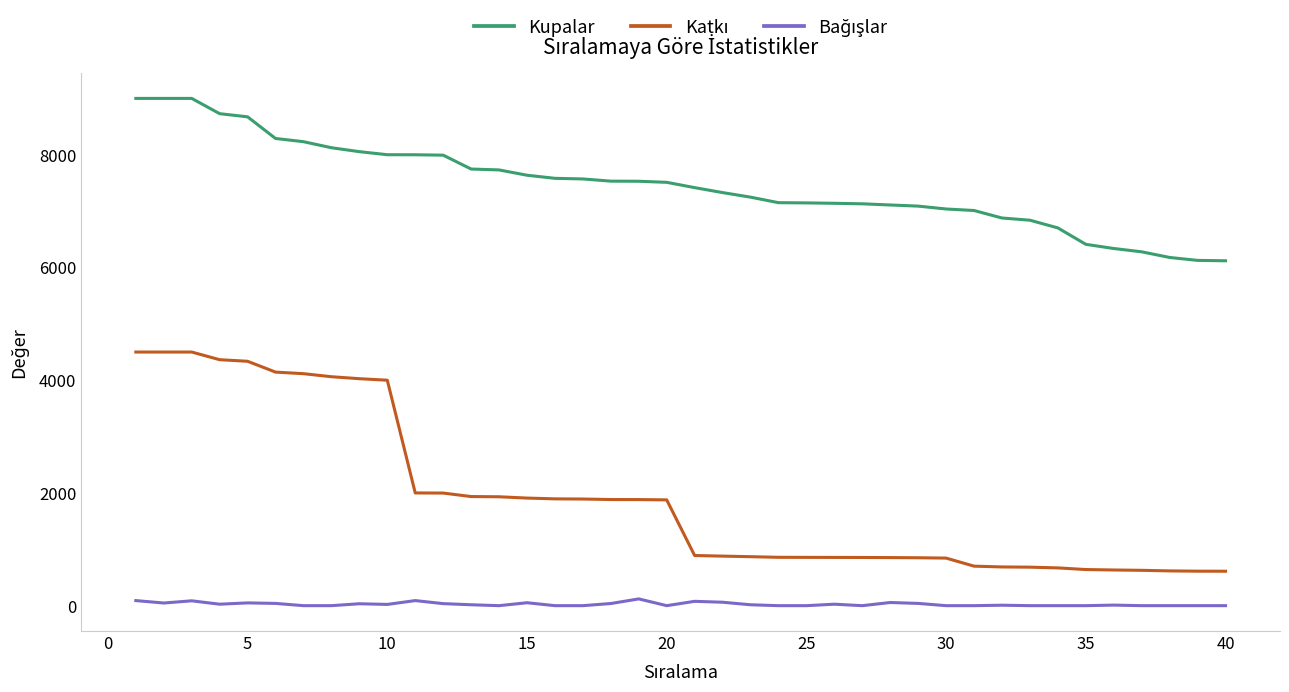

Which series has the largest total across all categories?

Kupalar